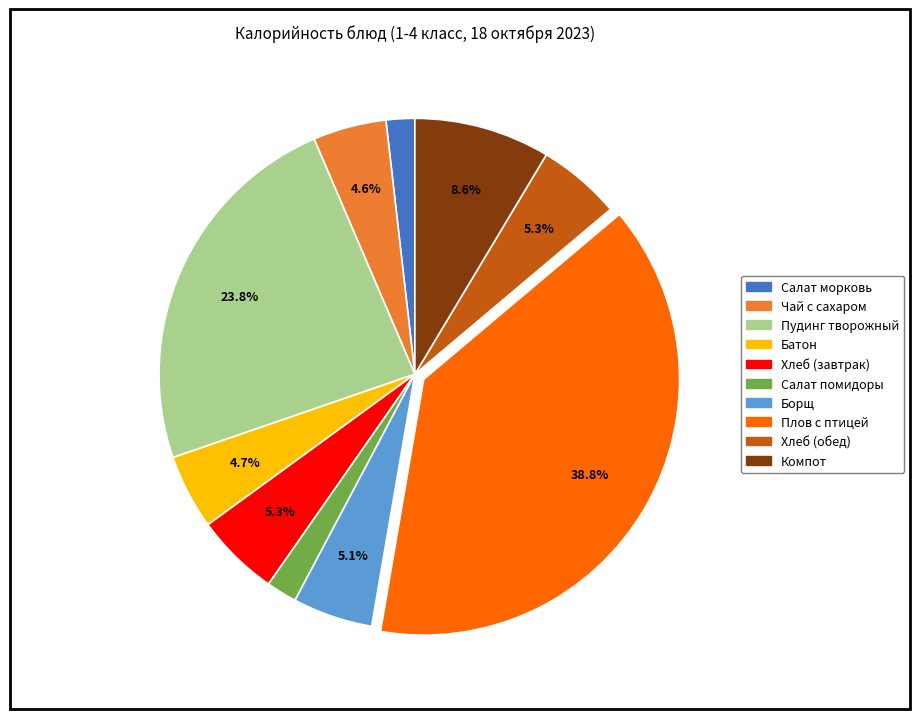

How many slices are in this pie chart?

10